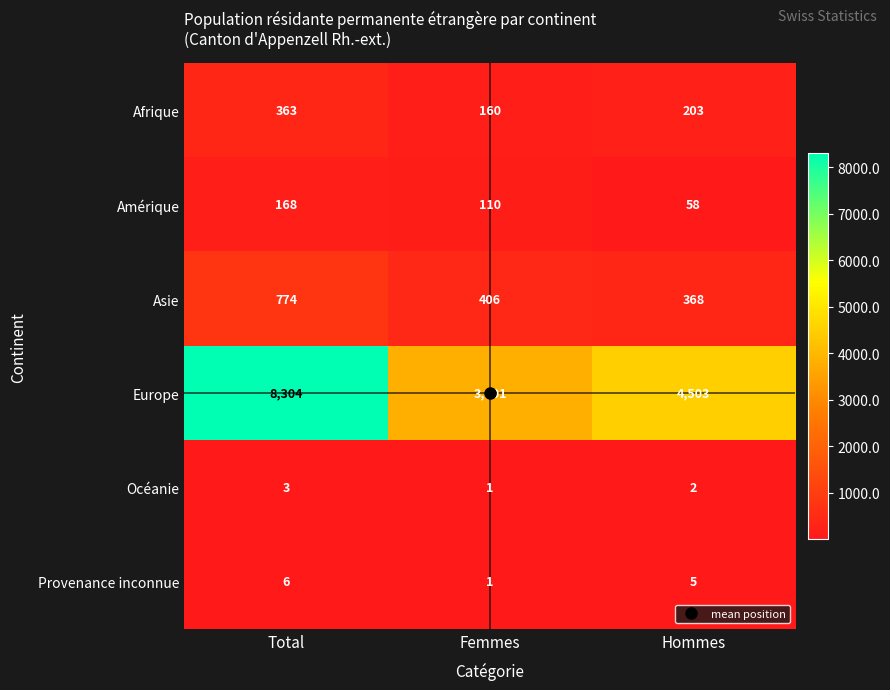

Which series changed the most between Femmes and Hommes?

Europe